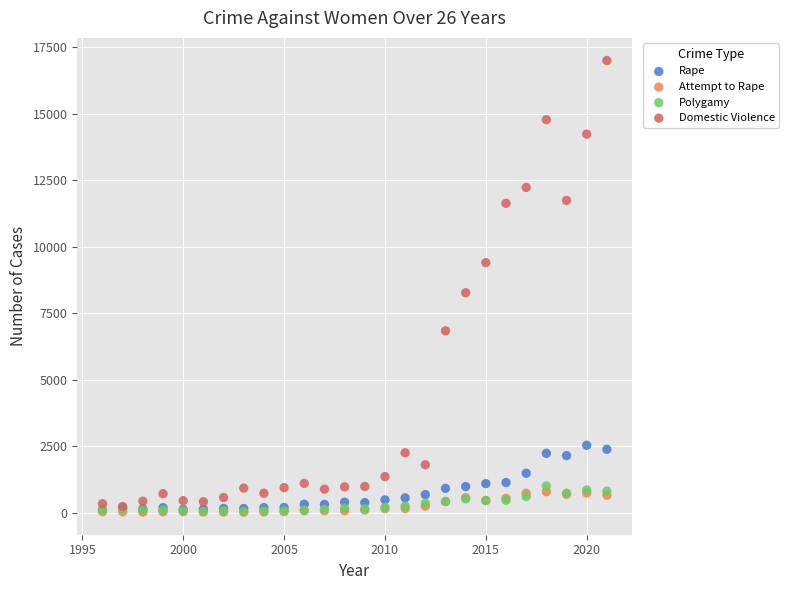

In the Domestic Violence series, what Y value is closest to 8614?

8268